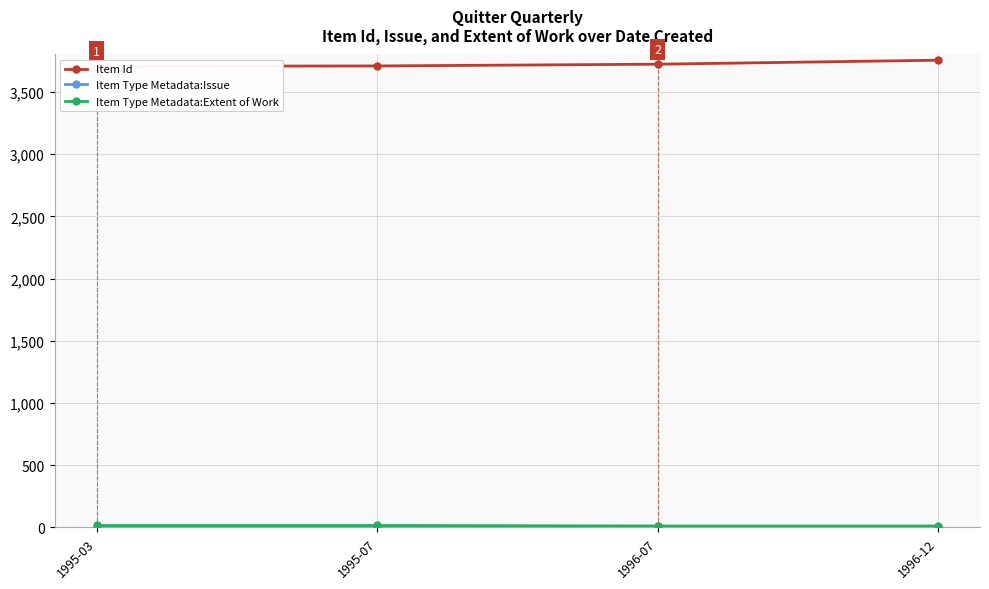

Count the Item Type Metadata:Issue values in the range 6 to 8.

3